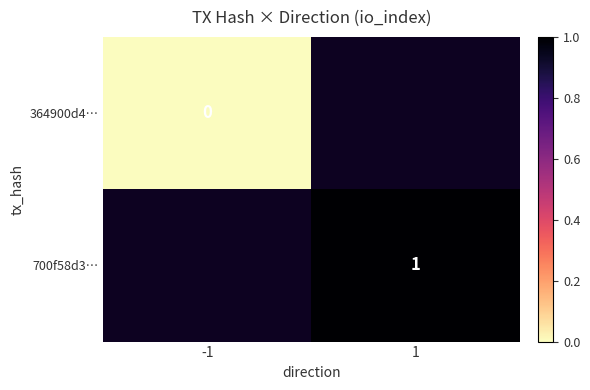

The value of 700f58d3… at 1 is 1. True or false?

True